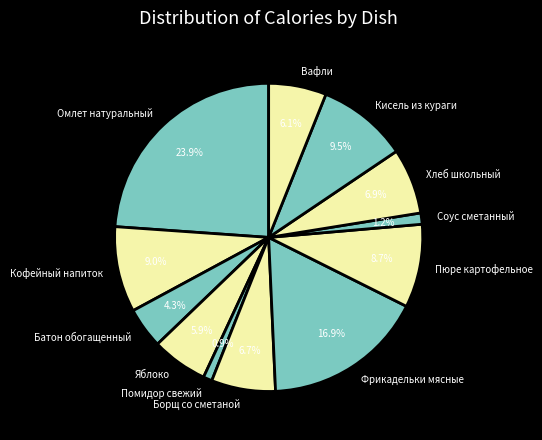

What is the largest slice in the pie chart?

Омлет натуральный